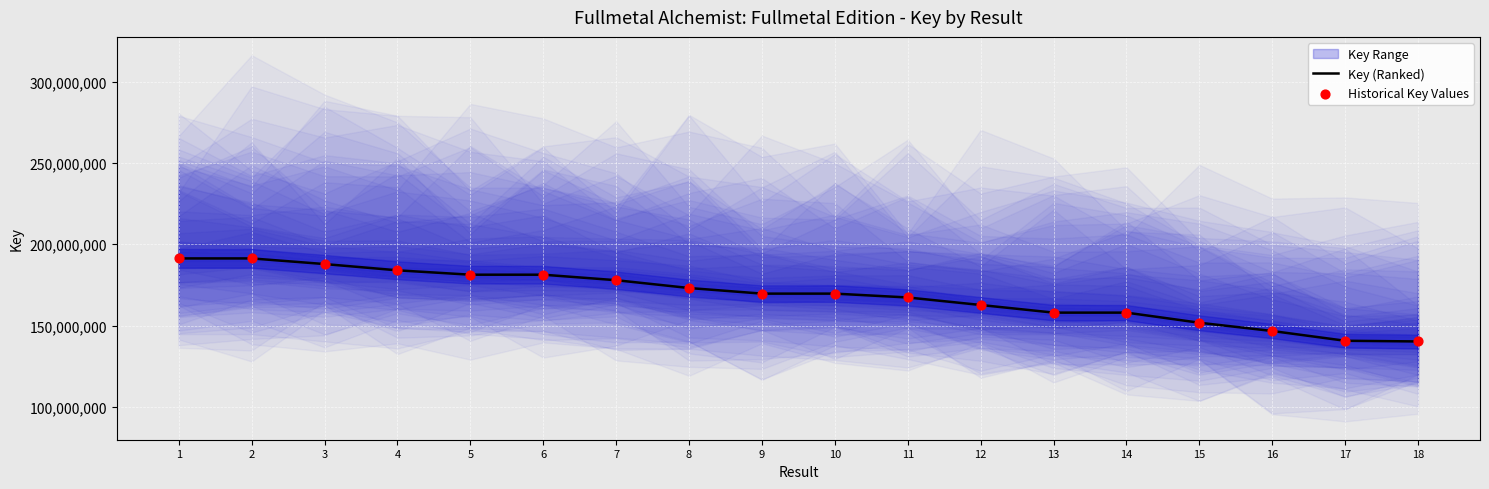

Which series has the widest spread of Y values?

Key (Ranked)